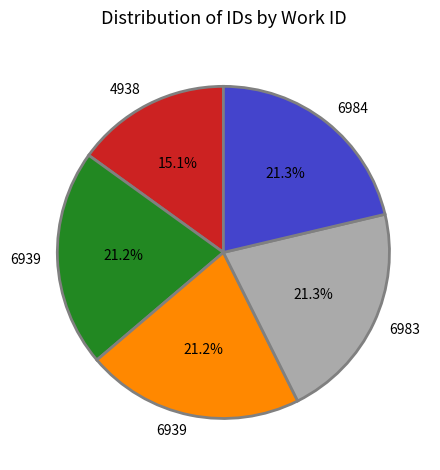

Is there a majority slice in this chart?

No